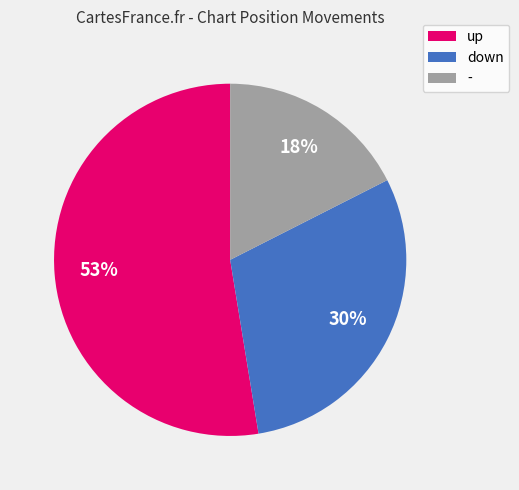

Between up and -, which is larger?

up